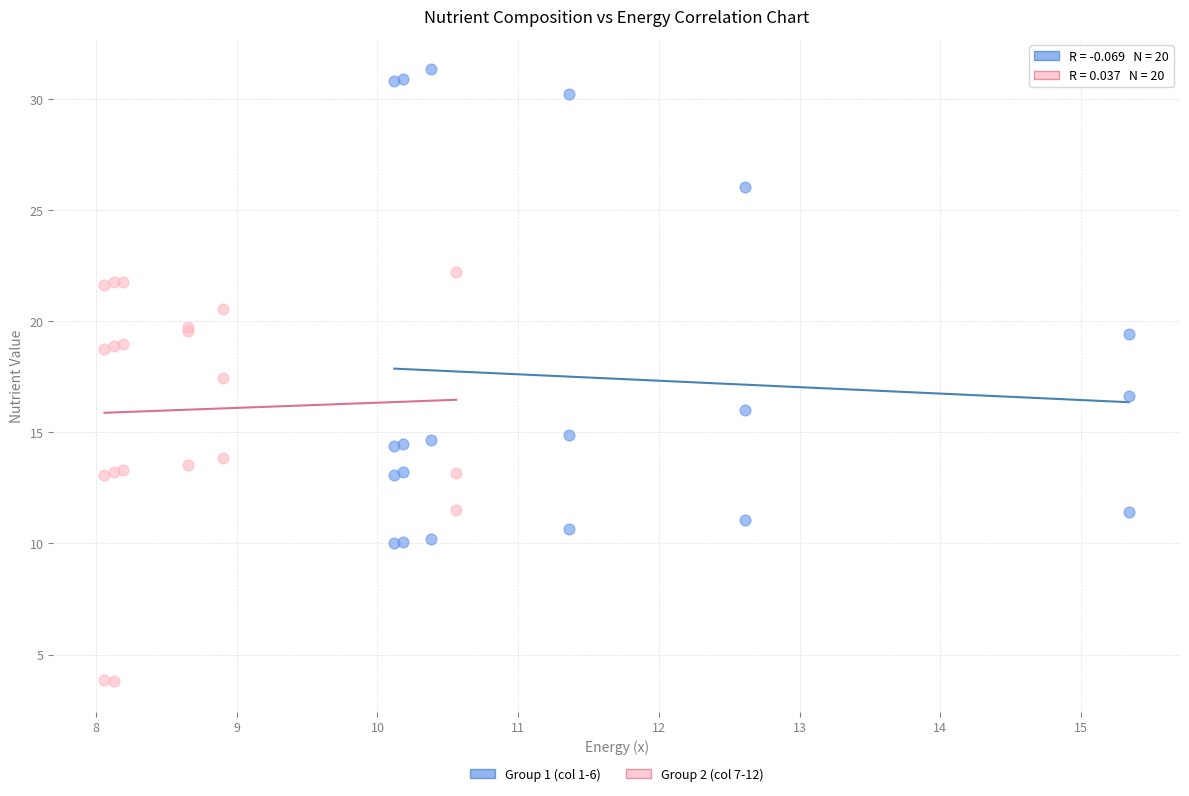

Which series reaches the minimum Y coordinate?

Group 2 (col 7-12)